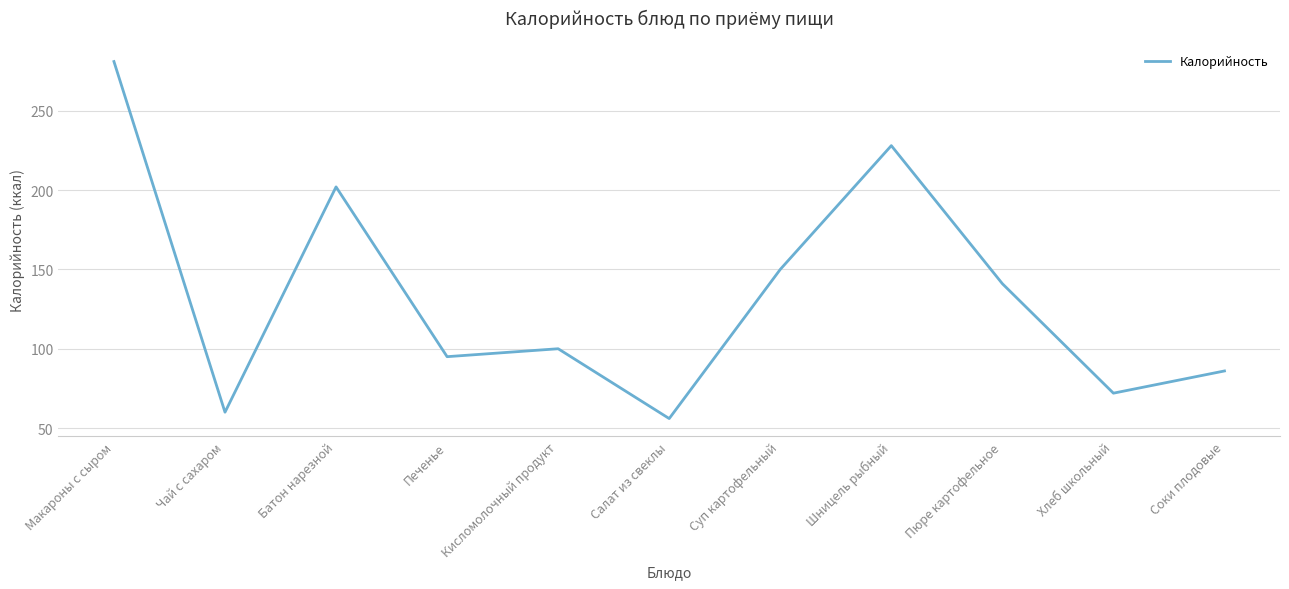

How many interior local valleys (lower than both neighbors) does the data have?

4